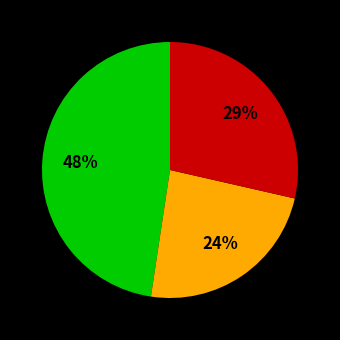

Is there any slice that represents more than half of the pie?

No